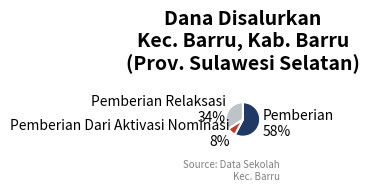

Which slice is the smallest?

Pemberian Dari Aktivasi Nominasi